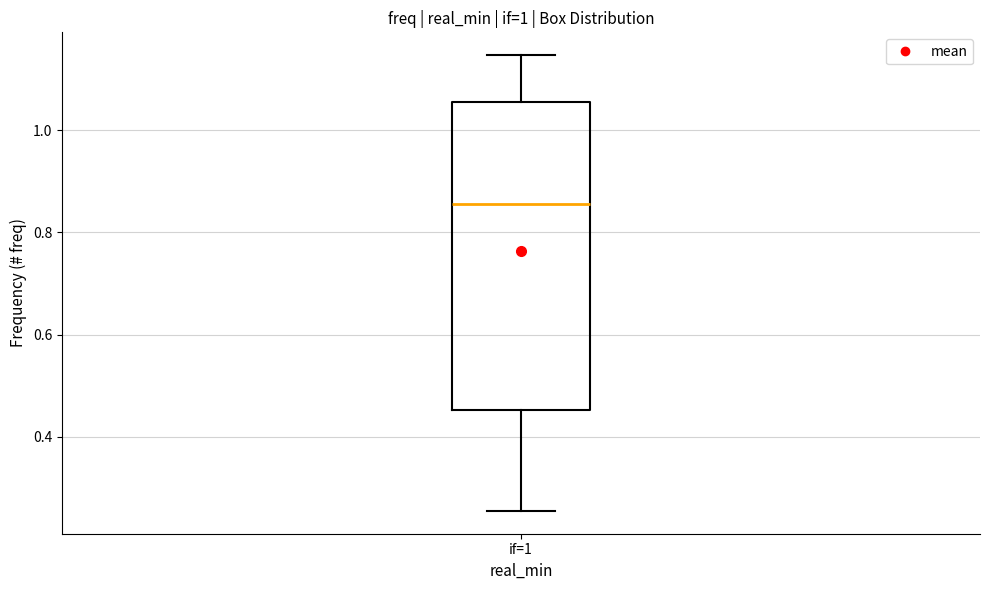

Where is the upper edge of the box for if=1 on the y-axis? The values are not printed on the chart, so give them approximately, as read against the axis.

1.06